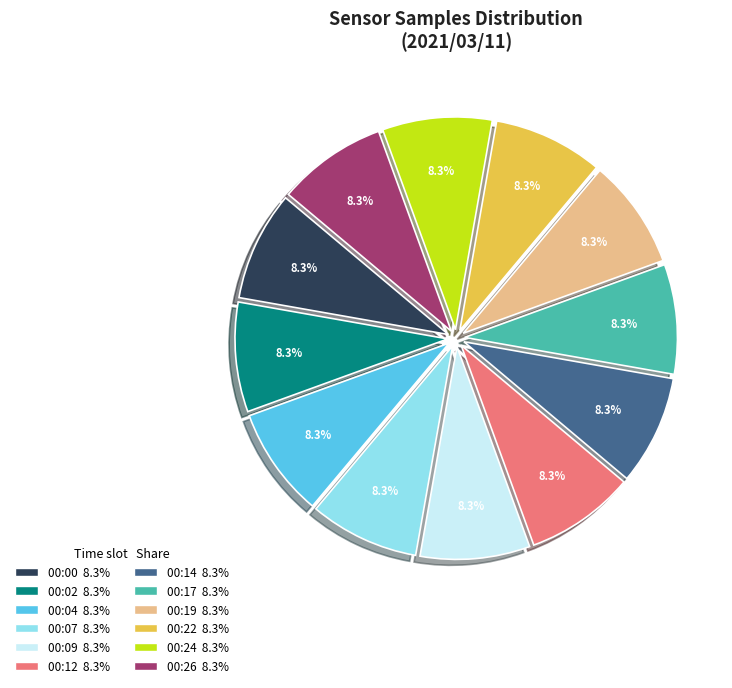

The 00:14 slice represents 8% of the pie. True or false?

True